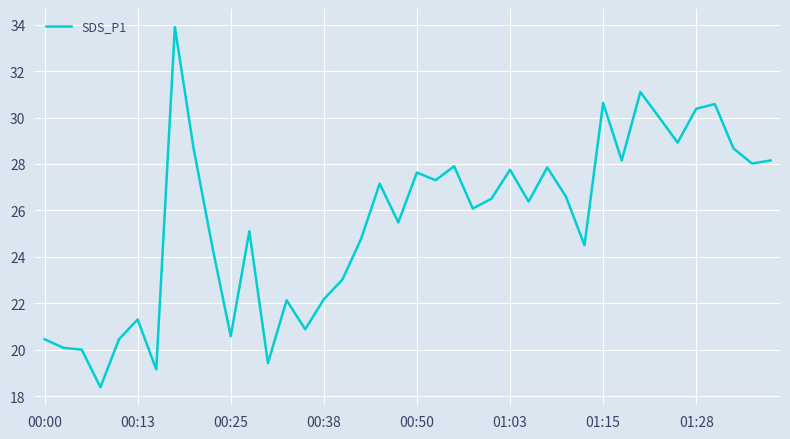

How many lines are shown in the chart?

1